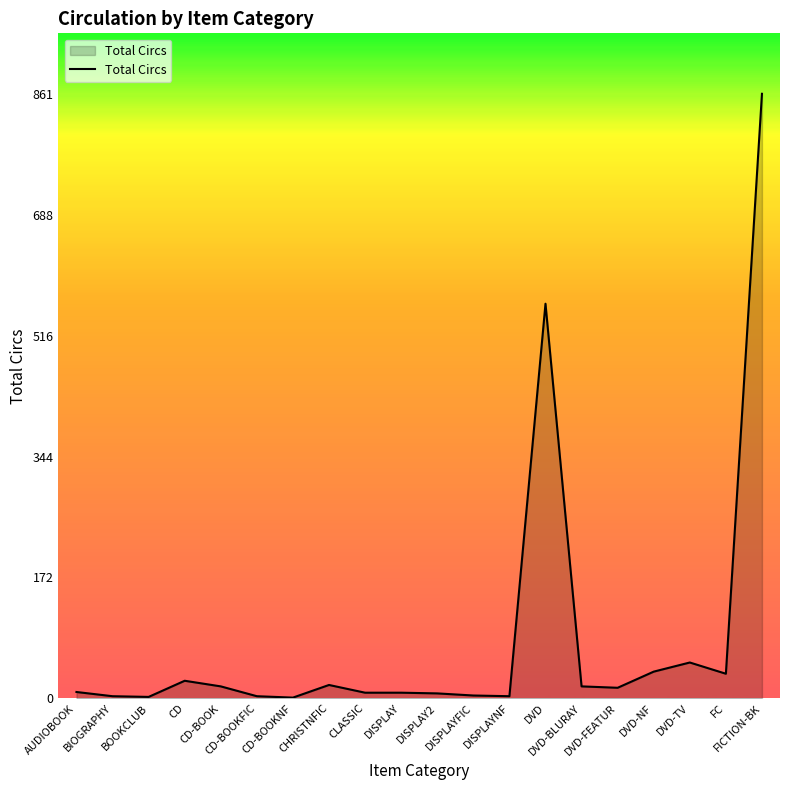

What is the maximum value shown in the chart?

861